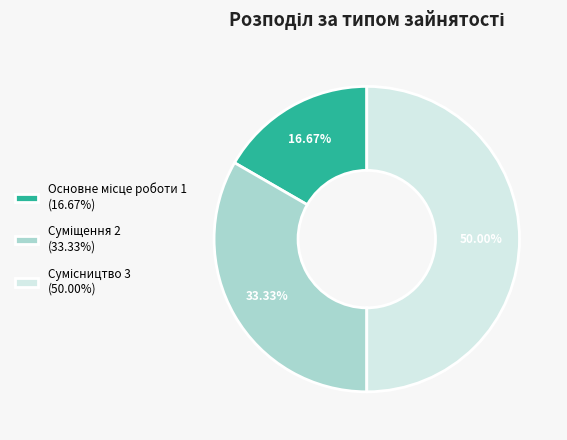

To the nearest percent, what is the difference between the largest and smallest slice percentages?

33%